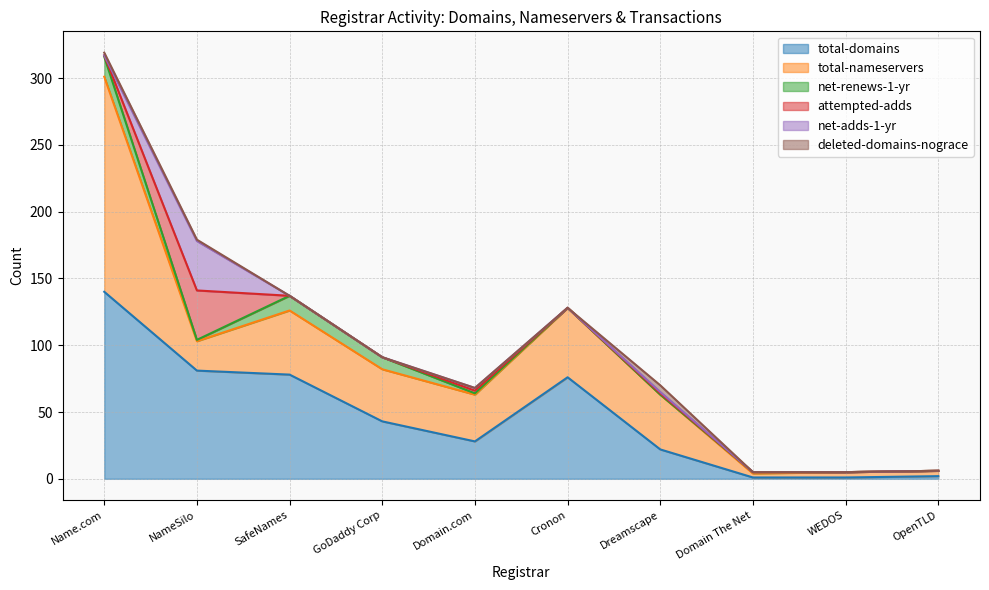

What is the sum of all deleted-domains-nograce values?

8